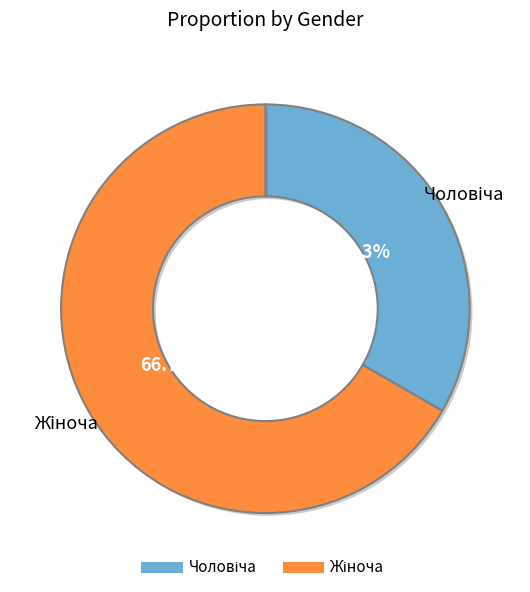

Is there a majority slice in this chart?

Yes